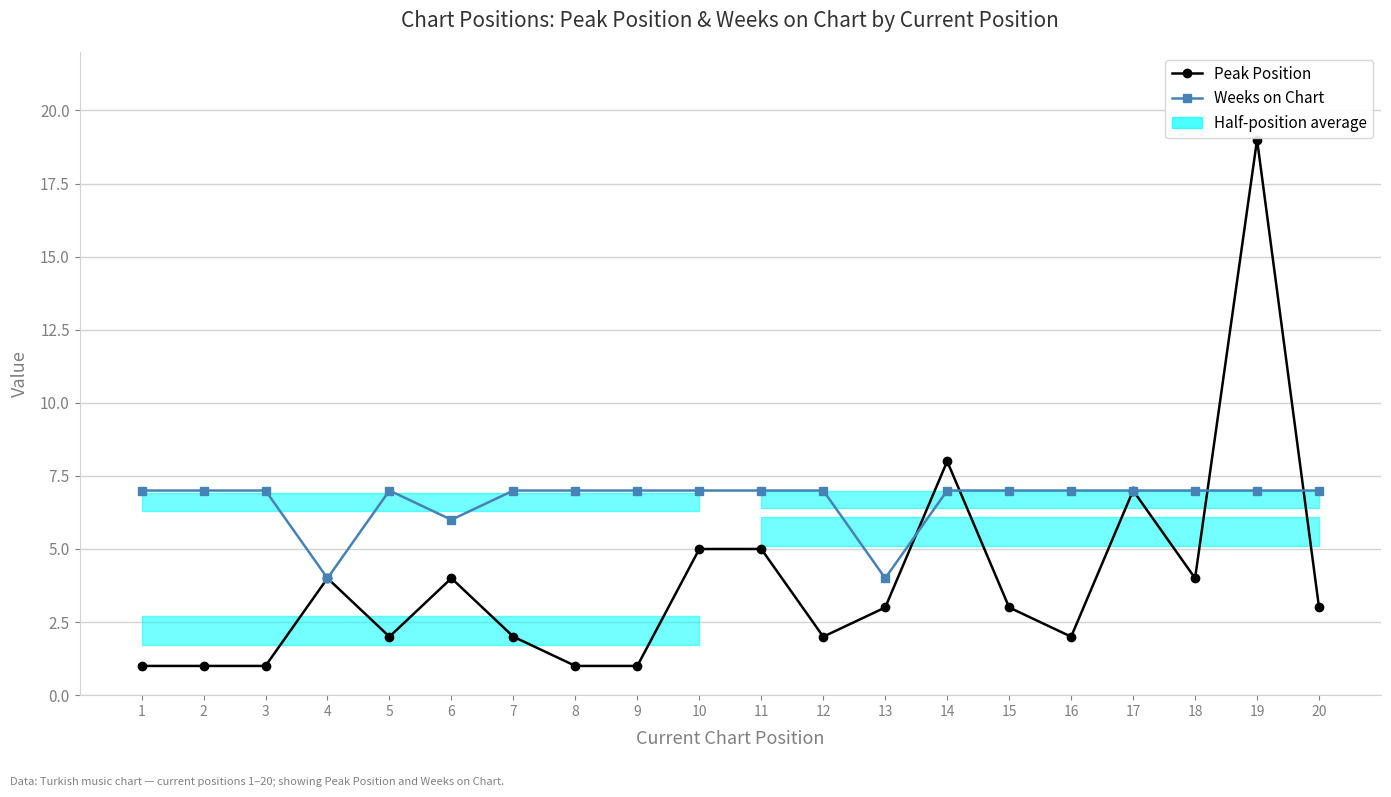

Which series ends up on top after the final intersection of Weeks on Chart and Peak Position?

Weeks on Chart